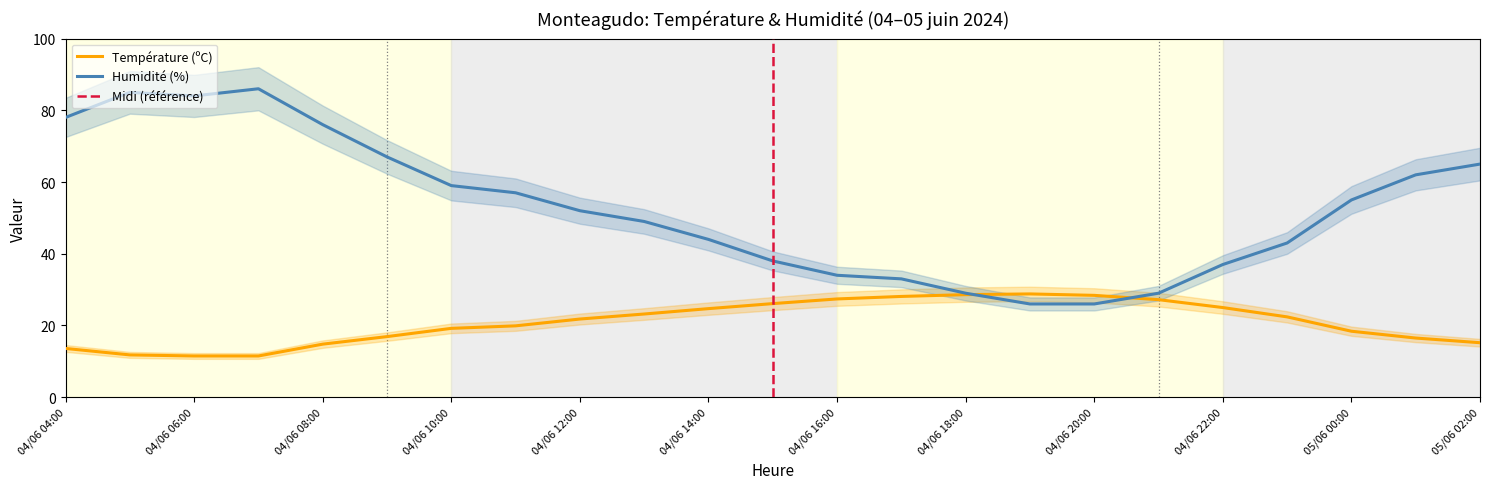

What is the approximate value of Humidité (%) at 04/06 09:00?

67.0